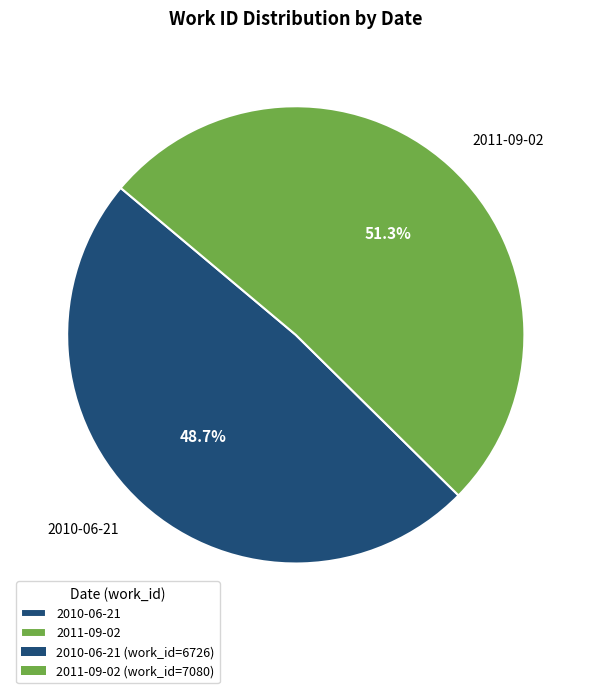

True or false: 2011-09-02 accounts for 43% of the total.

False